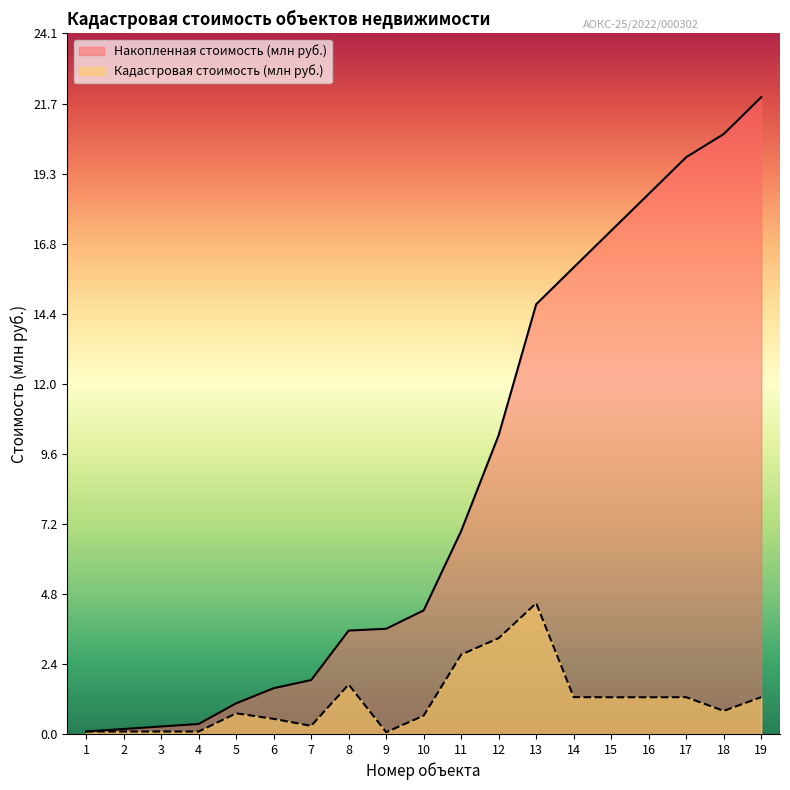

What is the average value of the Кадастровая стоимость (млн руб.) series?

1.2